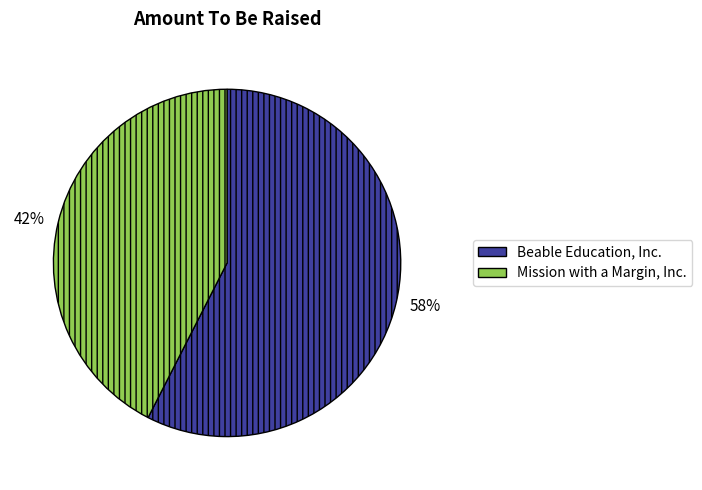

What is the ratio of the value at Beable Education, Inc. to the value at Mission with a Margin, Inc.?

1.4